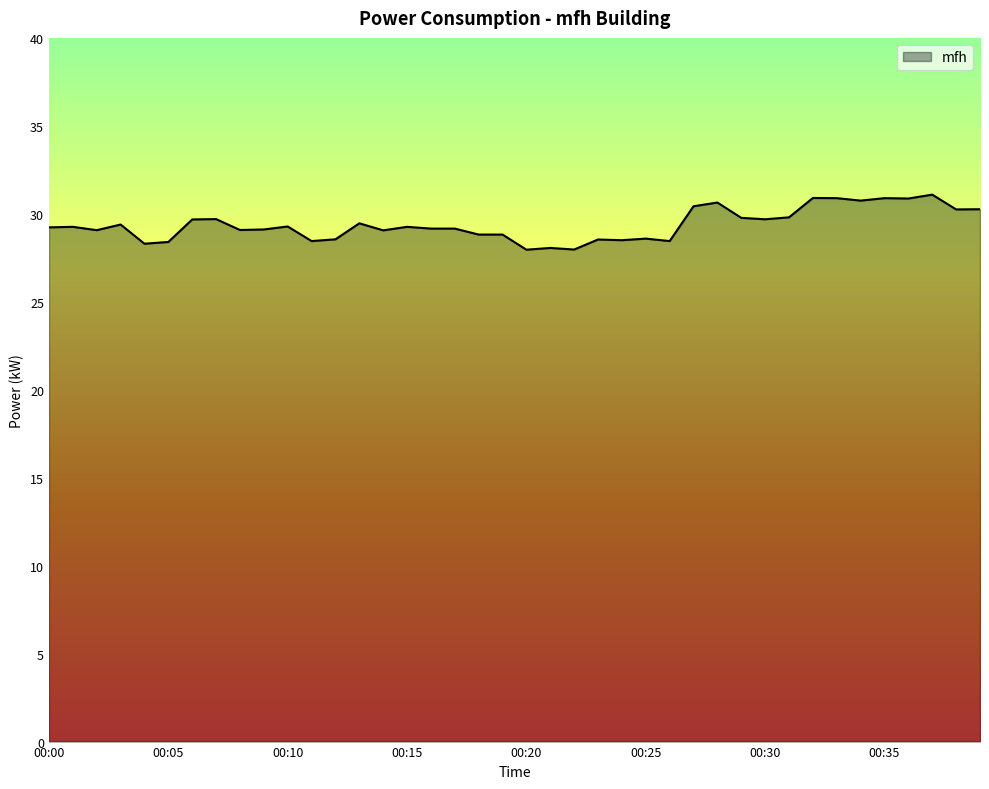

What is the average value?

29.4